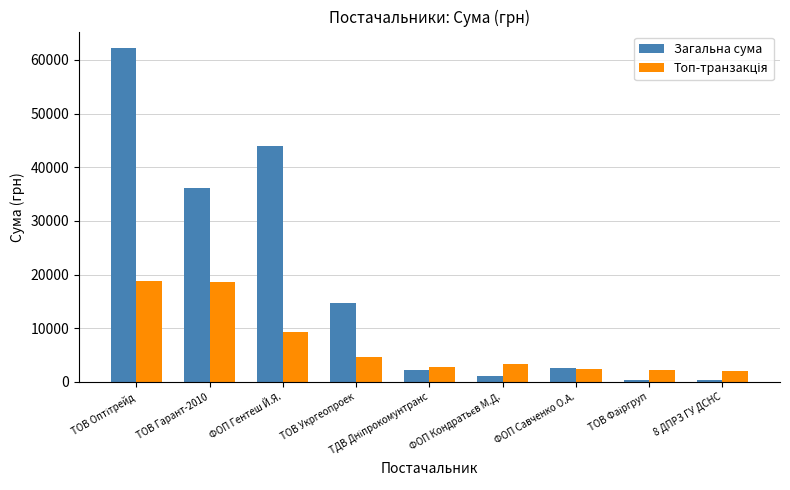

The Загальна сума series shows 22924 at ТОВ Укргеопроек. True or false?

False